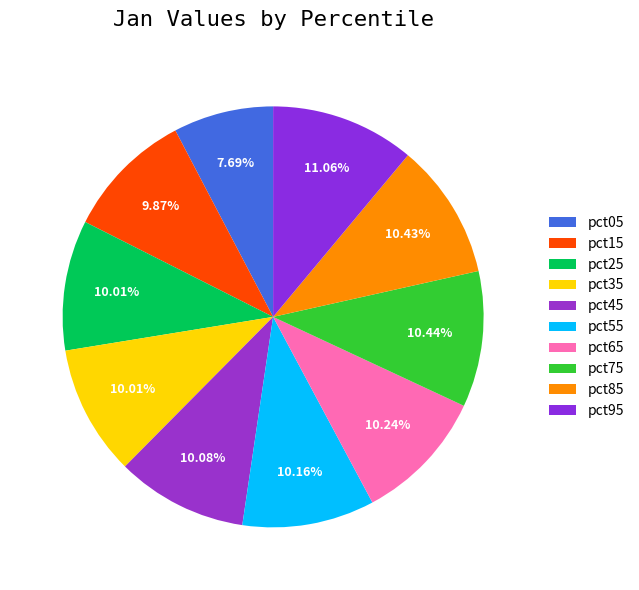

Combined, do pct15 and pct65 account for over 50%?

No